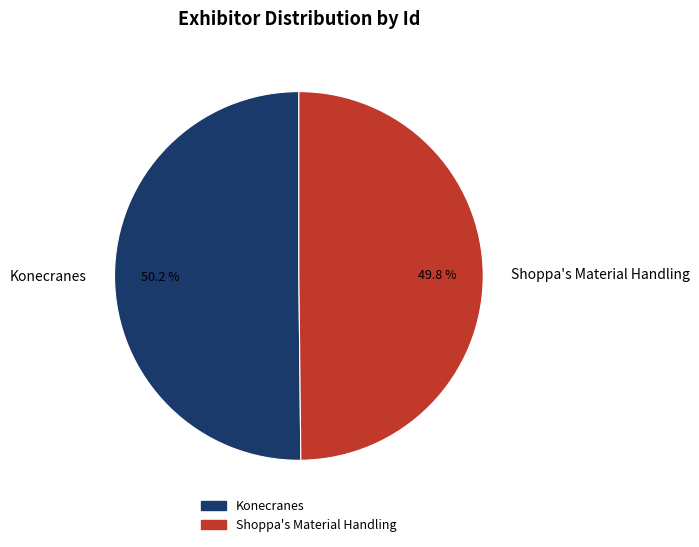

Combined, do Shoppa's Material Handling and Konecranes account for over 50%?

Yes